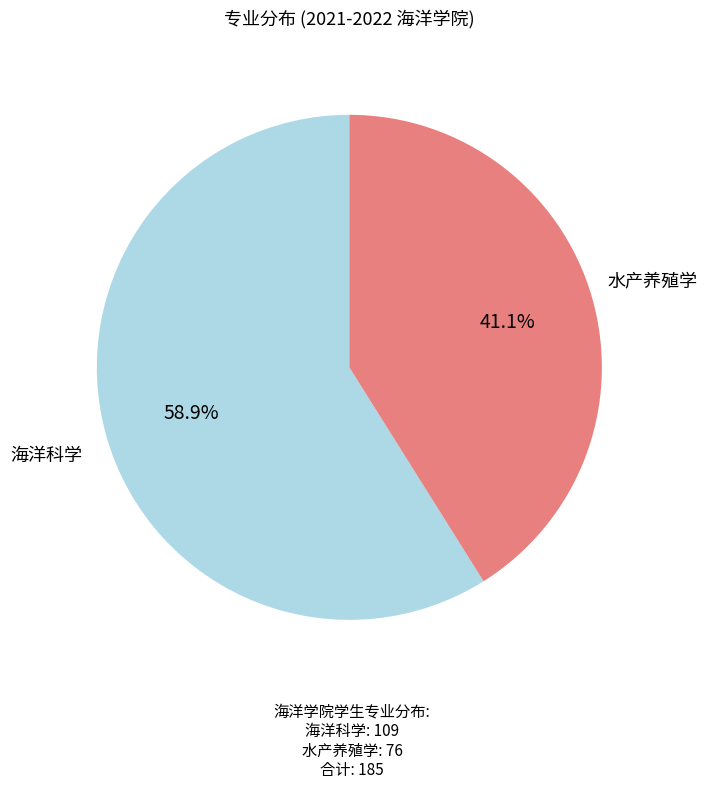

Do 海洋科学 and 水产养殖学 together represent more than half of the pie?

Yes